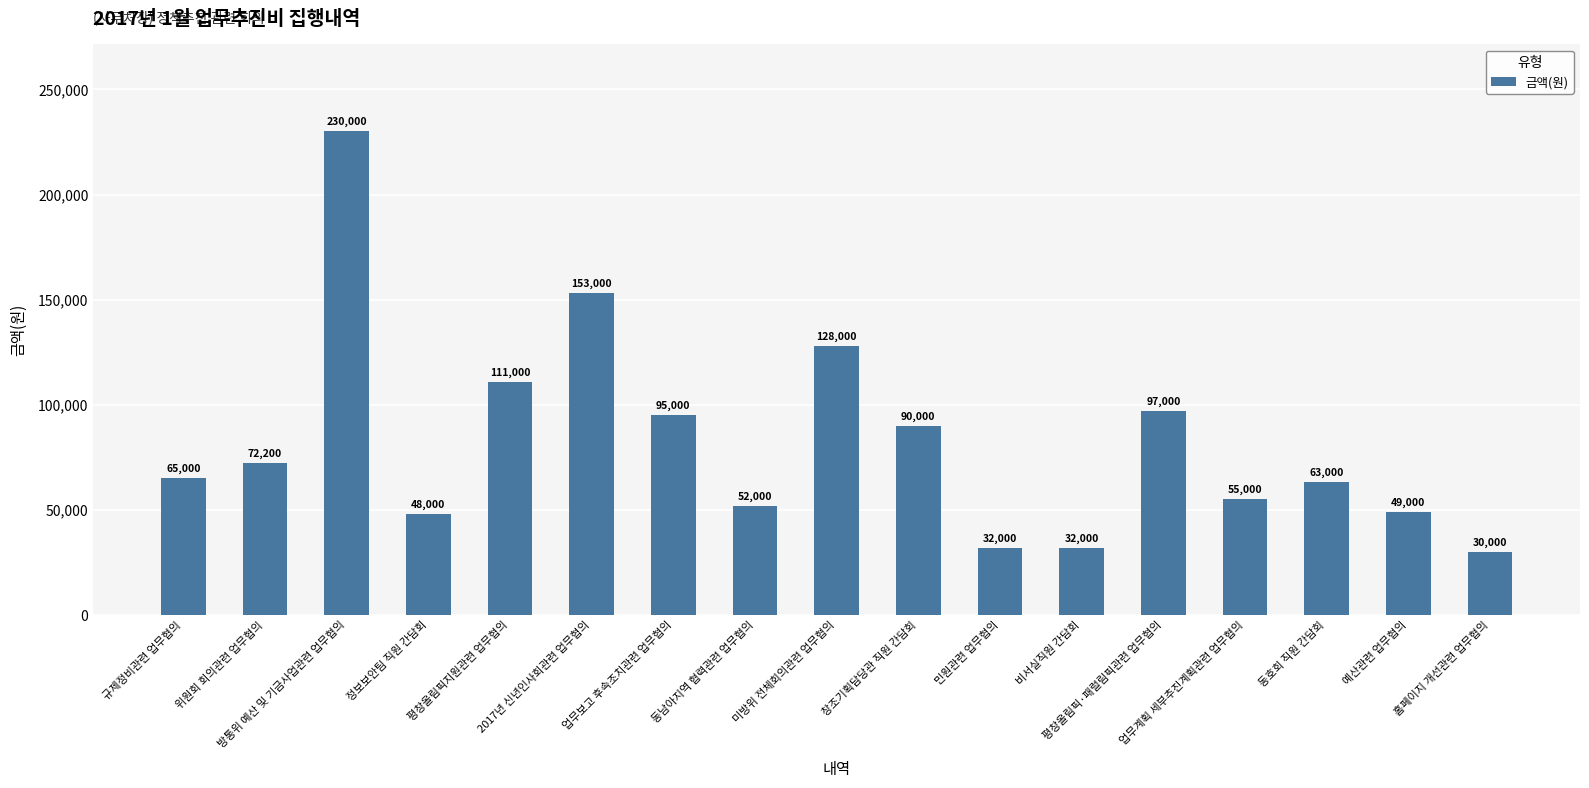

Reading left to right, extract all data points from this chart.

규제정비관련 업무협의=65000	위원회 회의관련 업무협의=72200	방통위 예산 및 기금사업관련 업무협의=230000	정보보안팀 직원 간담회=48000	평창올림픽지원관련 업무협의=111000	2017년 신년인사회관련 업무협의=153000	업무보고 후속조치관련 업무협의=95000	동남아지역 협력관련 업무협의=52000	미방위 전체회의관련 업무협의=128000	창조기획담당관 직원 간담회=90000	민원관련 업무협의=32000	비서실직원 간담회=32000	평창올림픽·패럴림픽관련 업무협의=97000	업무계획 세부추진계획관련 업무협의=55000	동호회 직원 간담회=63000	예산관련 업무협의=49000	홈페이지 개선관련 업무협의=30000